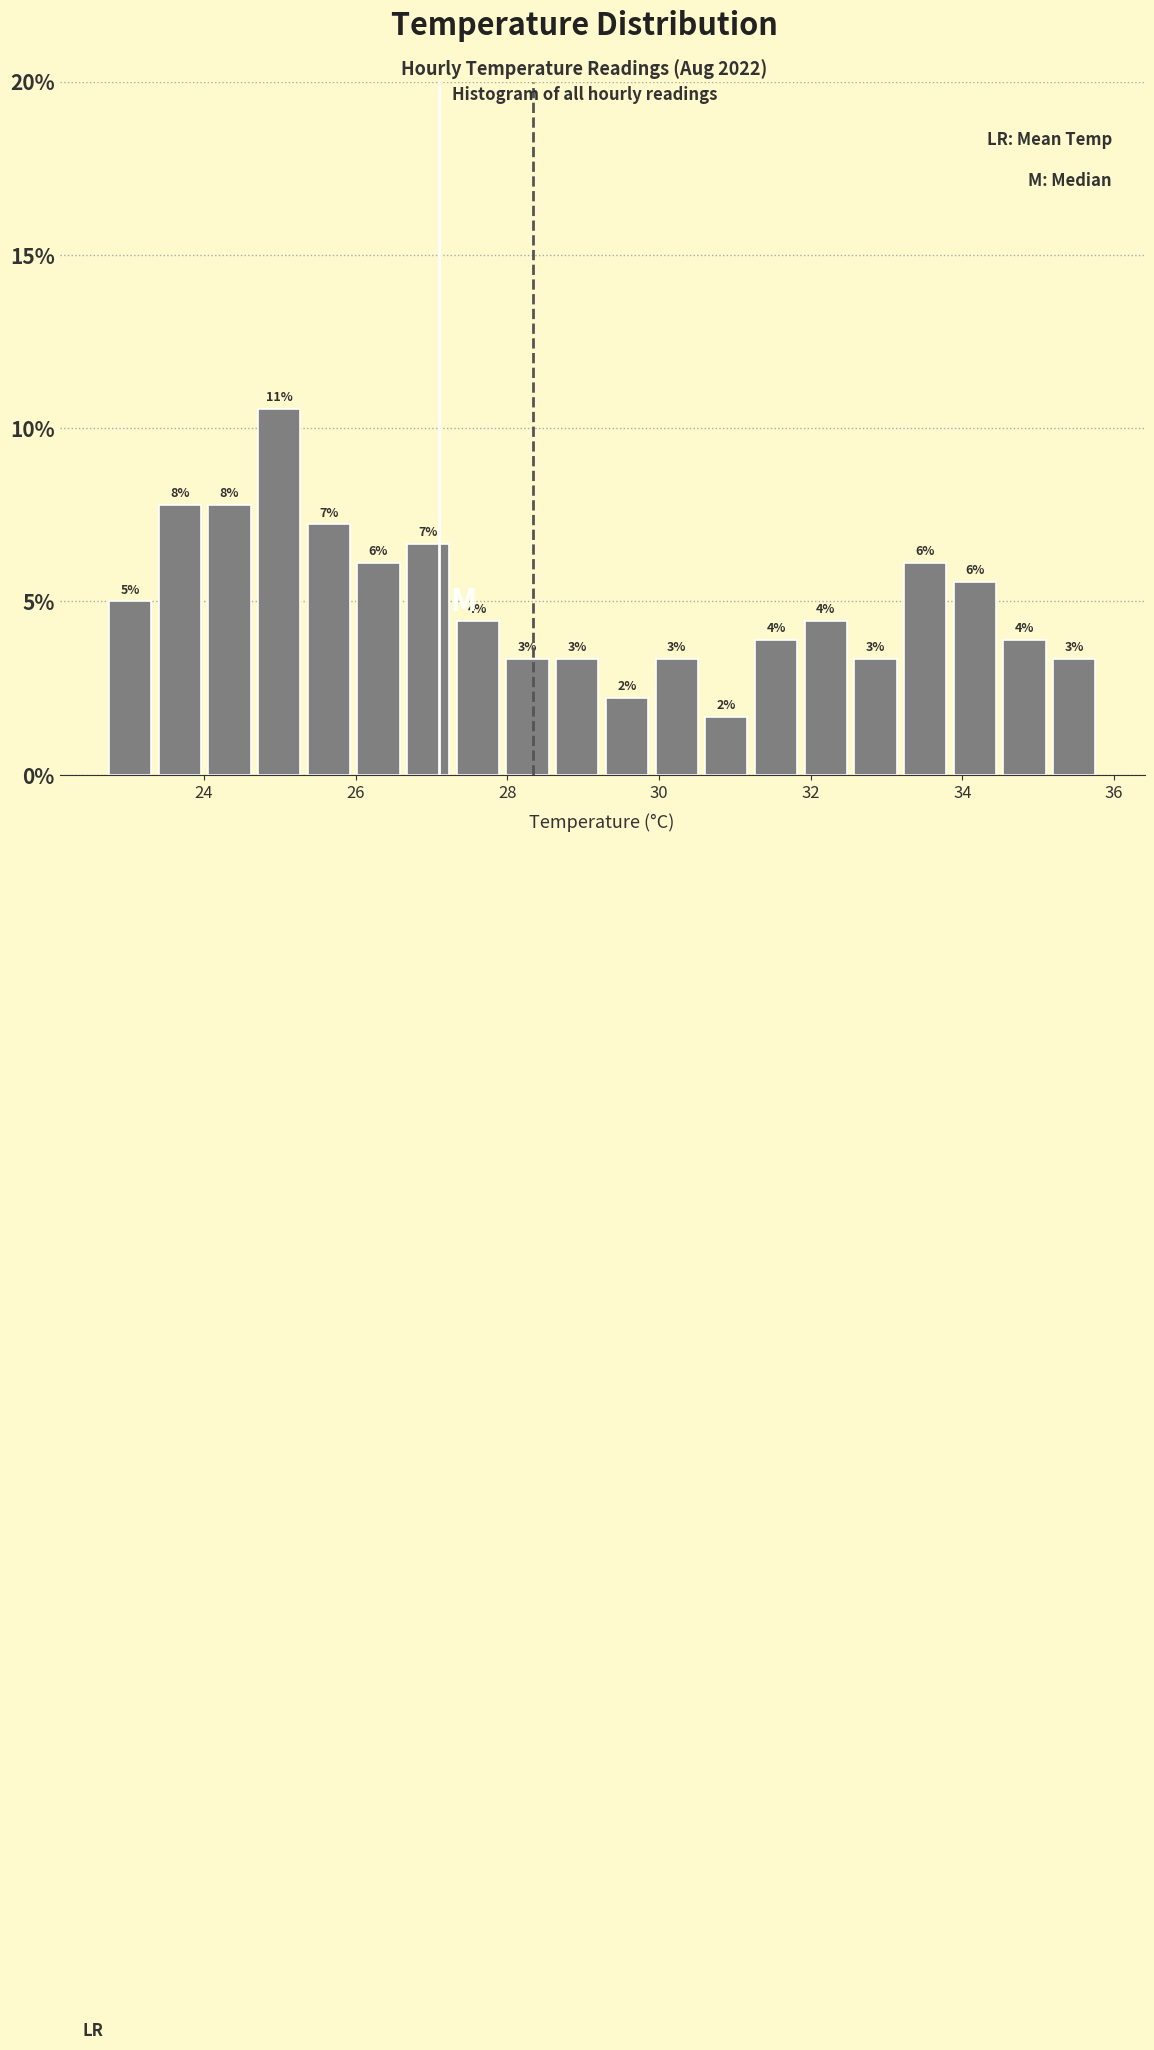

Around what value on the x-axis is the tallest bar? Give the approximate position of its centre, as read against the axis.

25.0